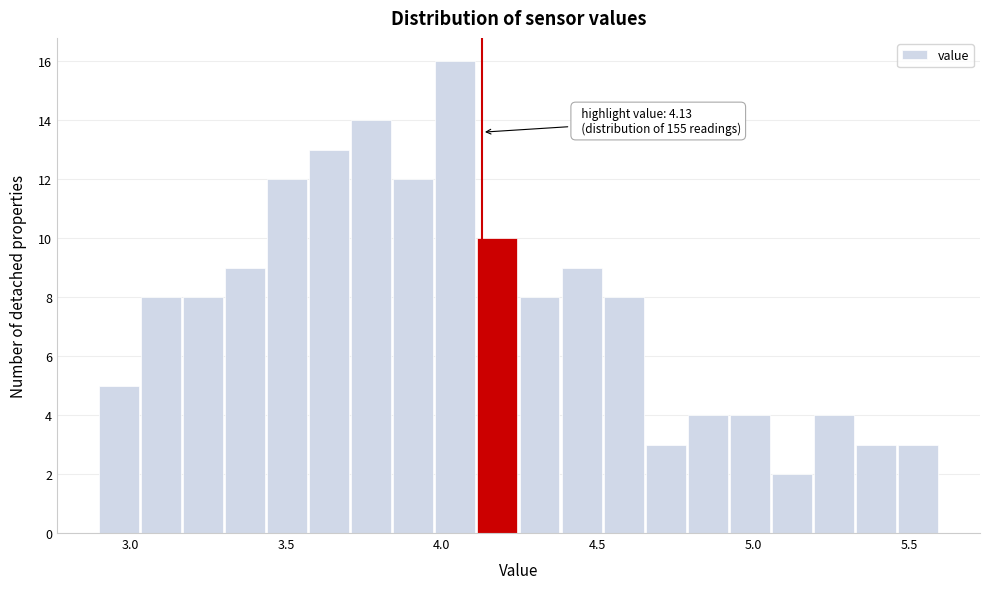

Around what value on the x-axis is the tallest bar? Give the approximate position of its centre, as read against the axis.

4.05